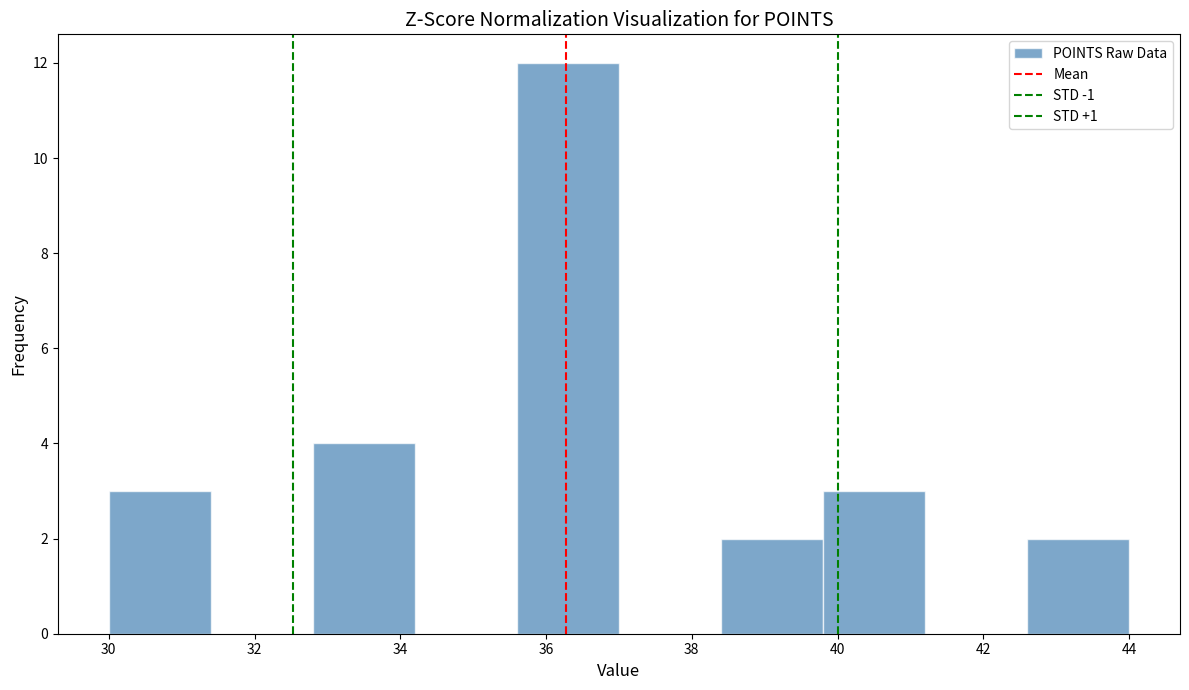

Reading left to right, list every bar in this chart as the range it spans on the x-axis followed by its height. The values are not printed on the chart, so give them approximately, as read against the axis.

30.0 to 31.4: 3
31.4 to 32.8: 0
32.8 to 34.2: 4
34.2 to 35.6: 0
35.6 to 37.0: 12
37.0 to 38.4: 0
38.4 to 39.8: 2
39.8 to 41.2: 3
41.2 to 42.6: 0
42.6 to 44.0: 2